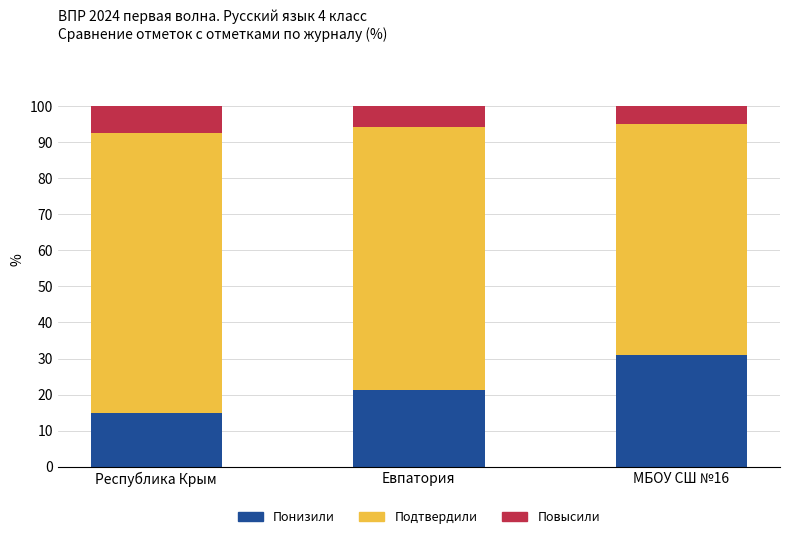

What is the total value across all series at МБОУ СШ №16?

100.0